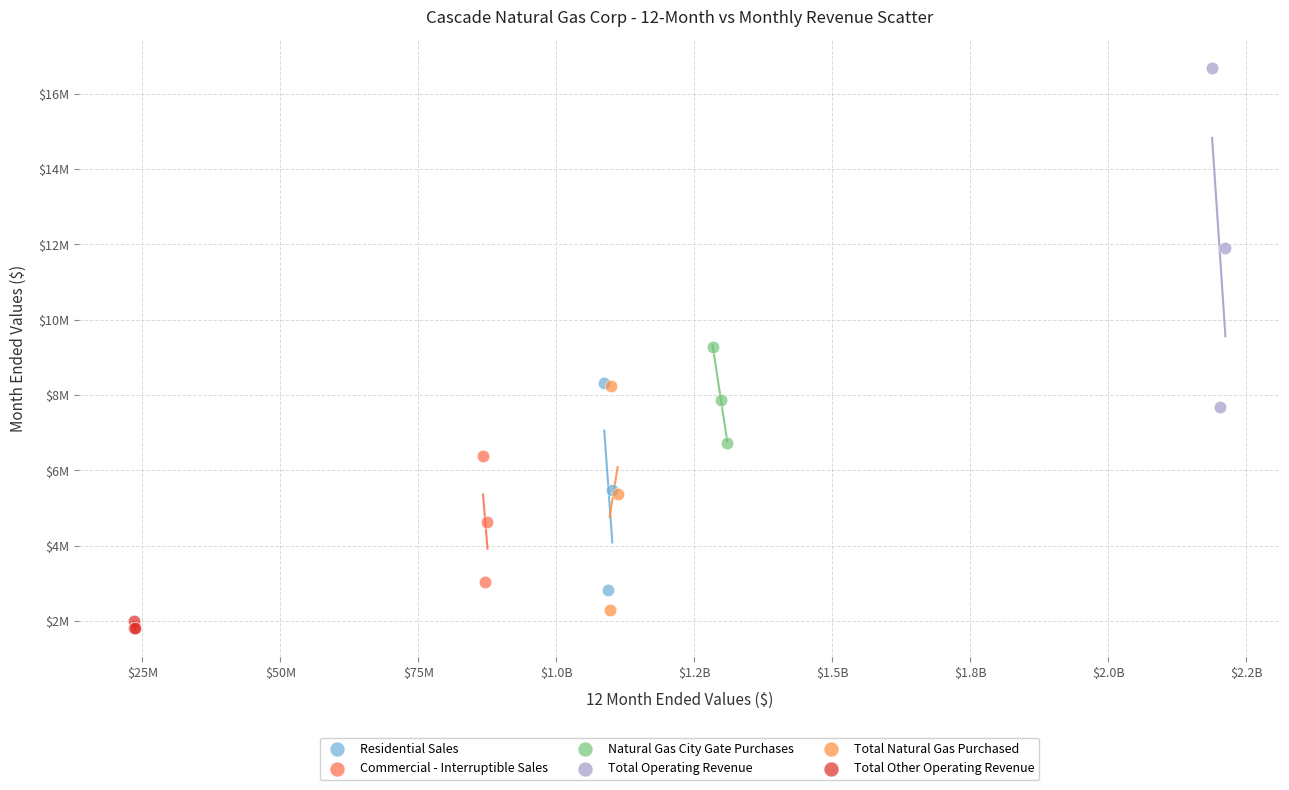

Which series contains the highest Y value?

Total Operating Revenue